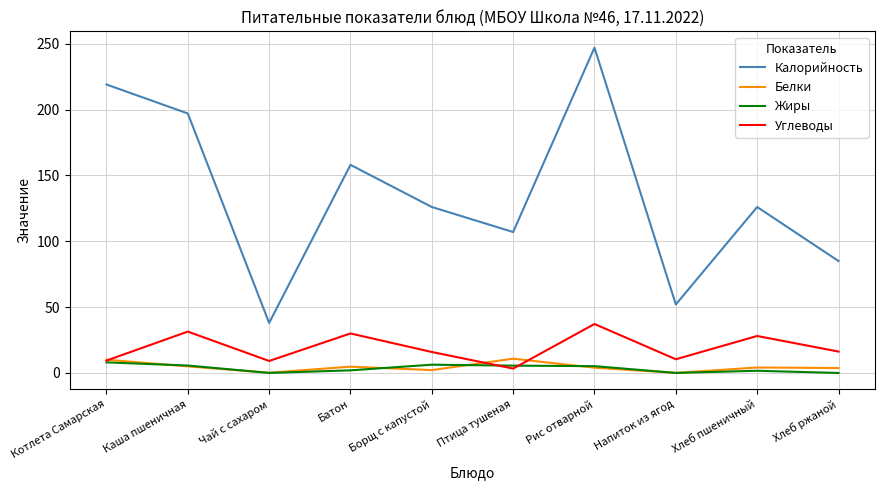

True or false: Калорийность and Жиры intersect in this chart.

False